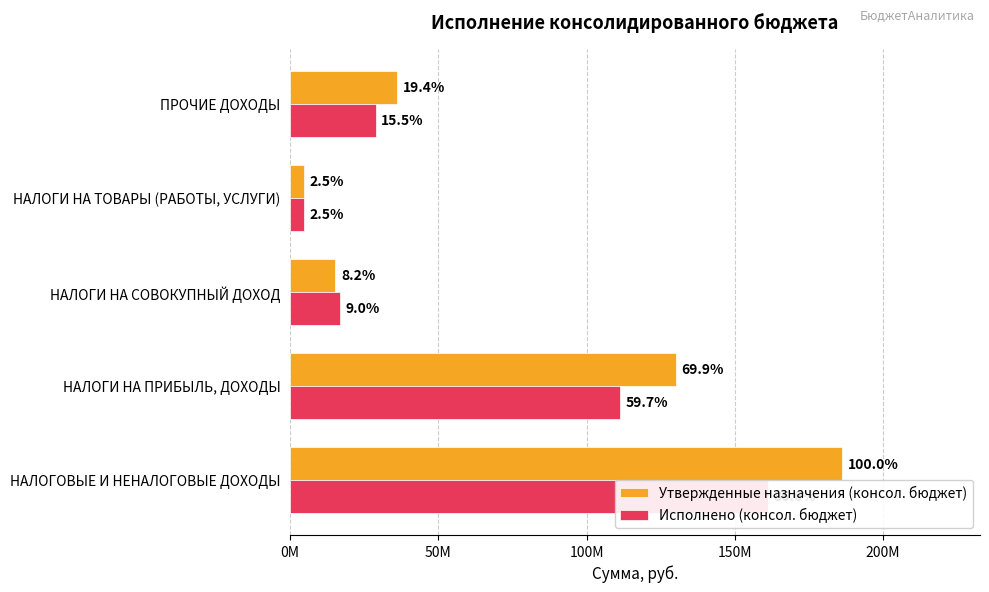

How many values in the Исполнено (консол. бюджет) series exceed 28792413?

3